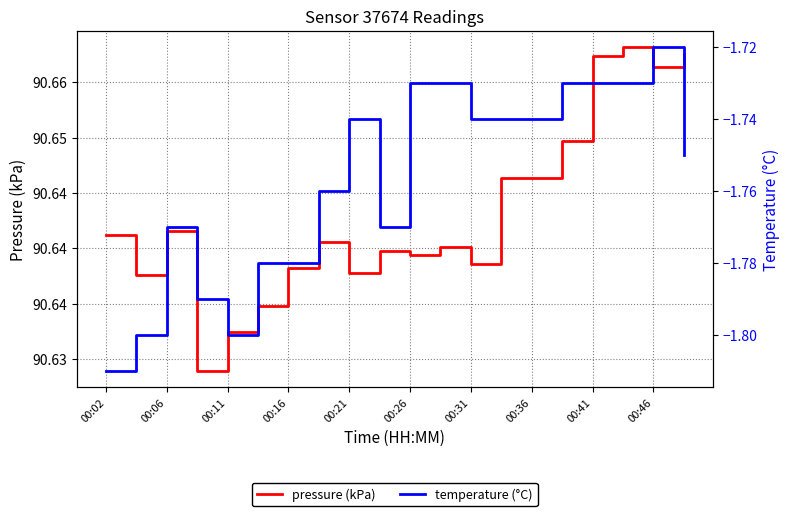

True or false: pressure (kPa) and temperature (°C) cross at least once.

False